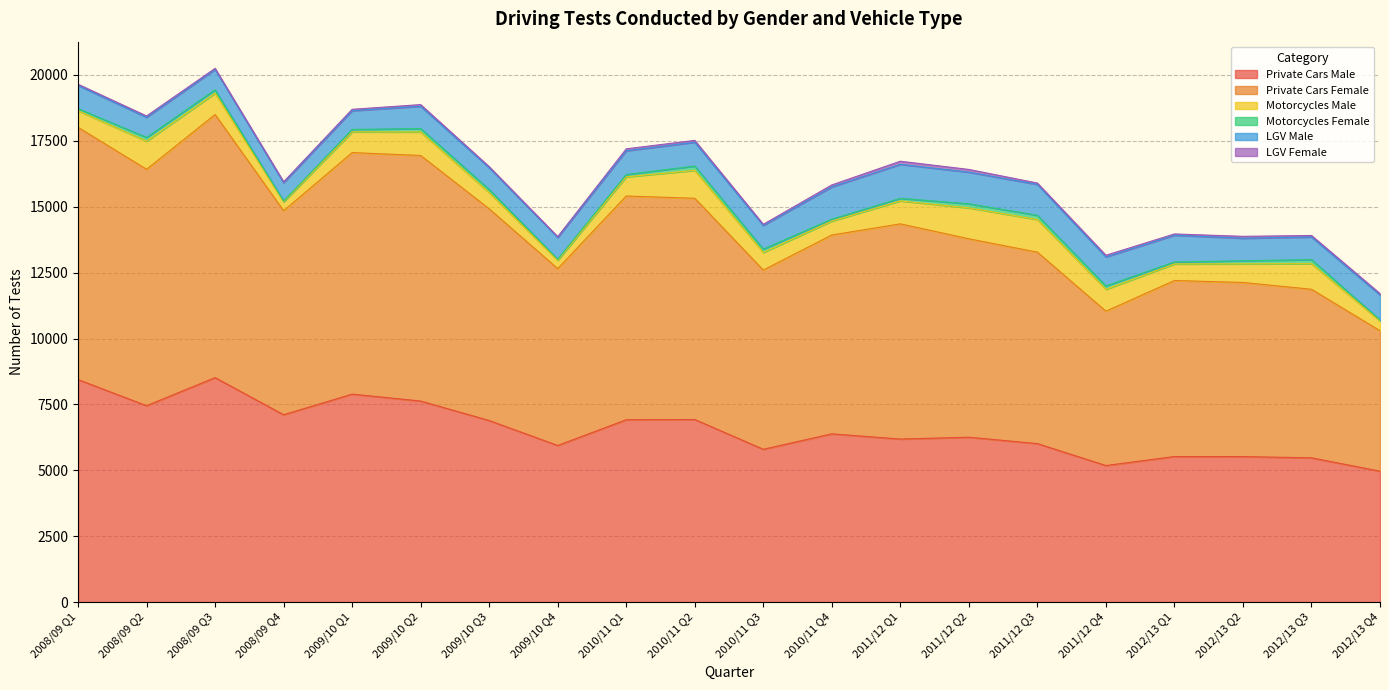

Reading left to right, extract all data points from this chart.

Private Cars Male: 8442	7451	8516	7108	7890	7628	6889	5942	6918	6928	5797	6384	6186	6256	6013	5181	5523	5521	5473	4967
Private Cars Female: 9570	8969	9982	7739	9163	9316	8031	6709	8489	8392	6800	7543	8164	7527	7263	5856	6677	6605	6395	5329
Motorcycles Male: 630	1066	809	337	787	892	616	317	727	1059	668	529	871	1174	1238	829	629	705	970	373
Motorcycles Female: 81	141	128	33	92	130	117	41	87	165	127	70	98	154	161	127	74	119	154	36
LGV Male: 877	767	773	696	712	845	826	825	902	901	898	1226	1289	1200	1170	1103	1016	855	860	949
LGV Female: 47	49	41	32	52	63	42	31	73	71	43	75	118	103	53	63	48	71	57	52